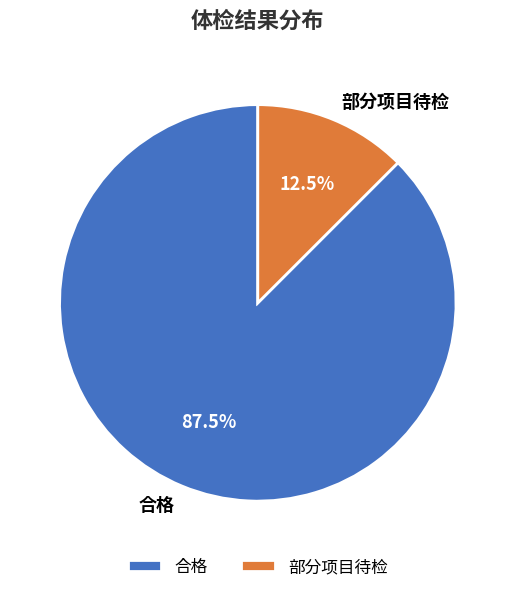

Does any single category account for the majority?

Yes